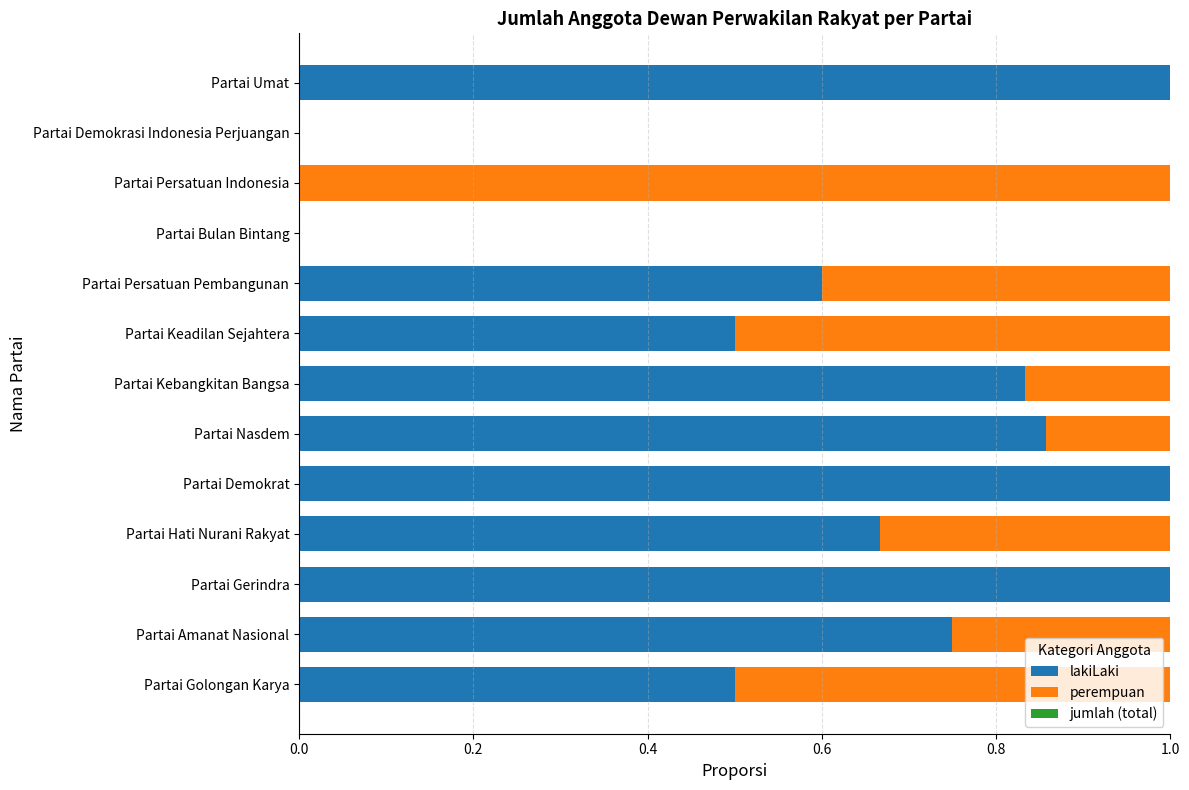

What is the total value across all series at Partai Keadilan Sejahtera?

1.0